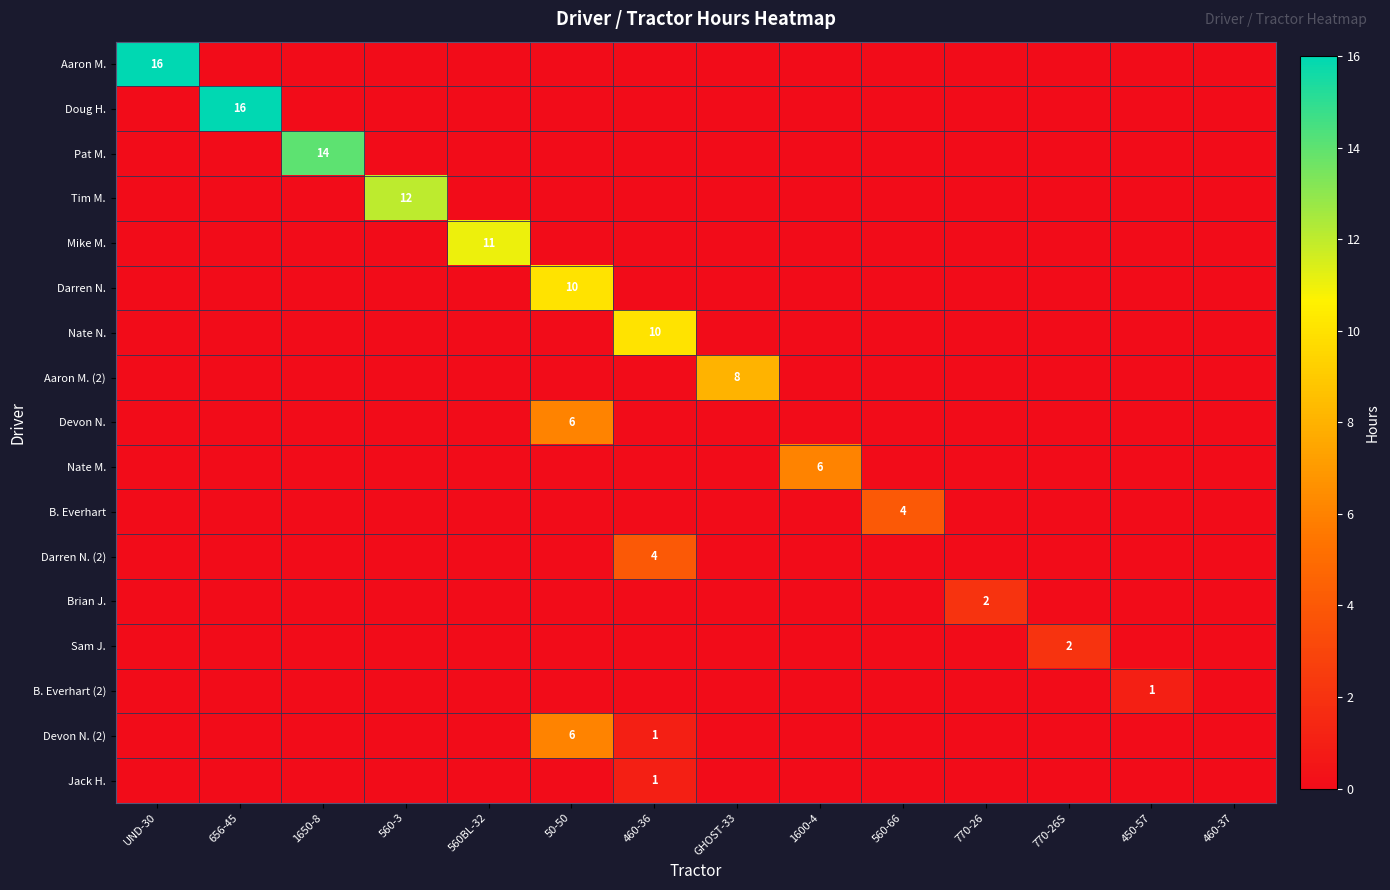

How many Brian J. values are between 0 and 1?

13